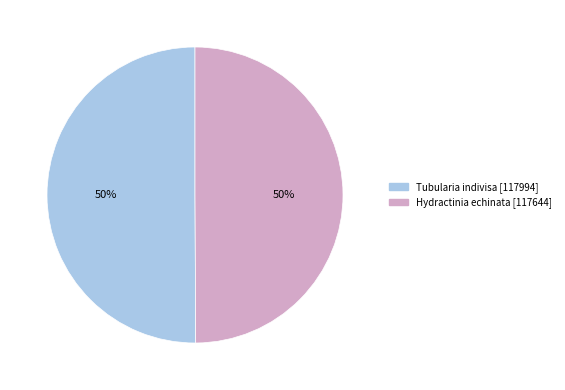

Is the sum of Hydractinia echinata and Tubularia indivisa greater than half?

Yes